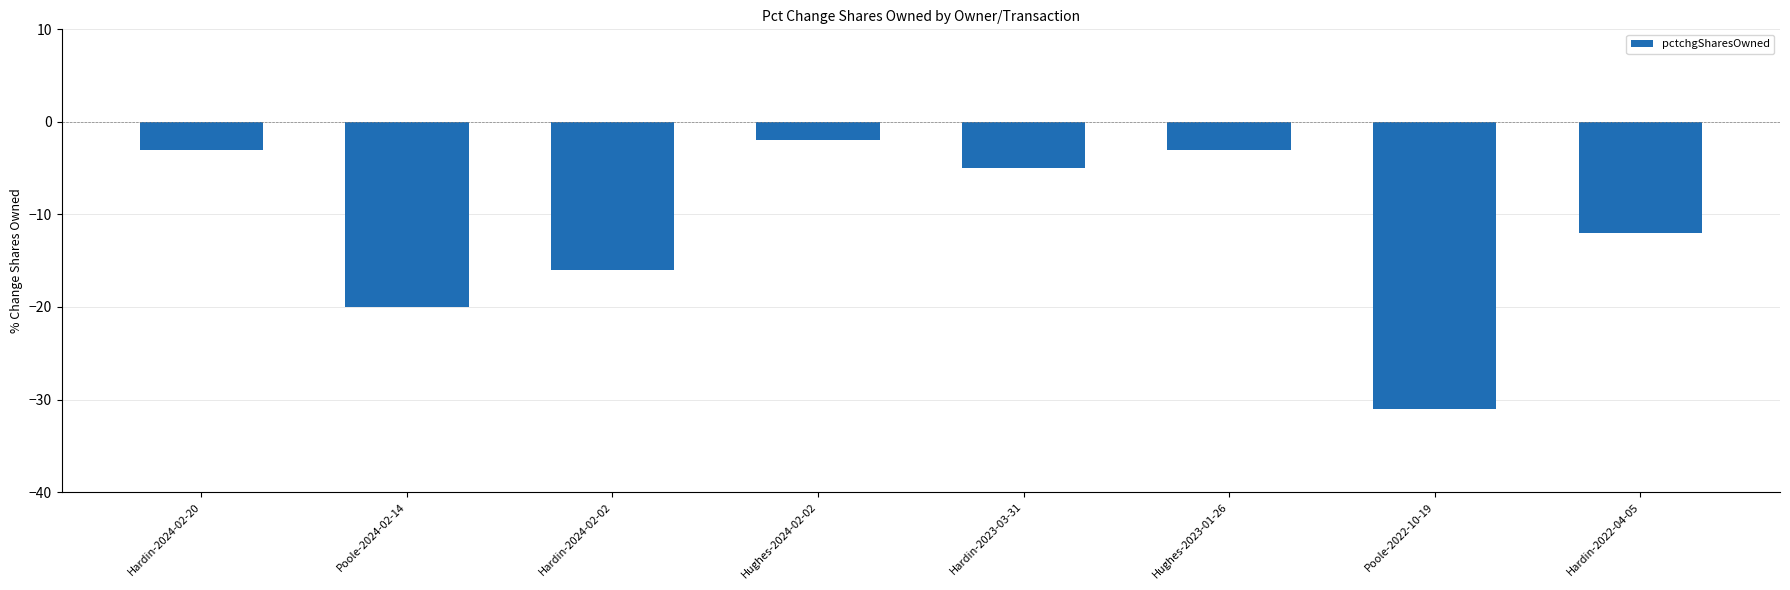

How many data points are above -5?

3